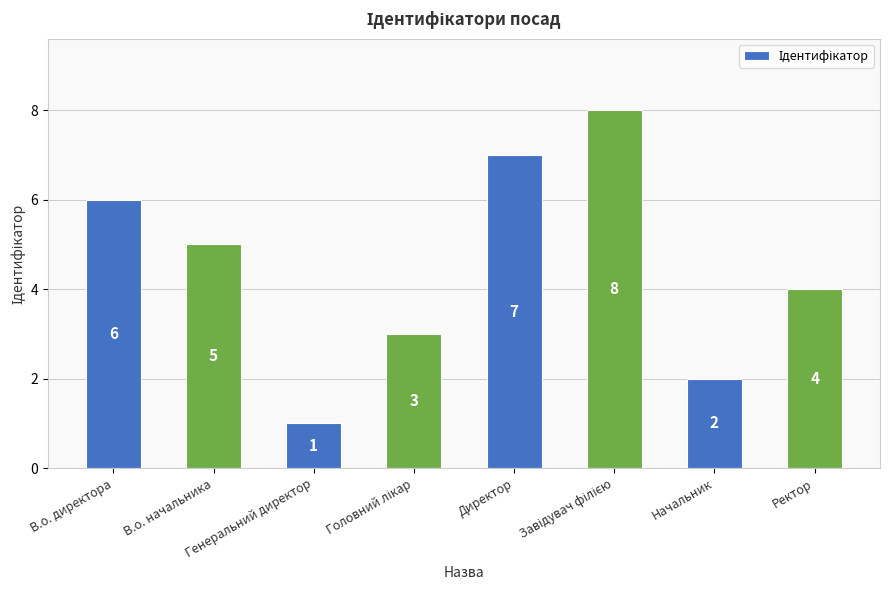

What is the sum of all values?

36